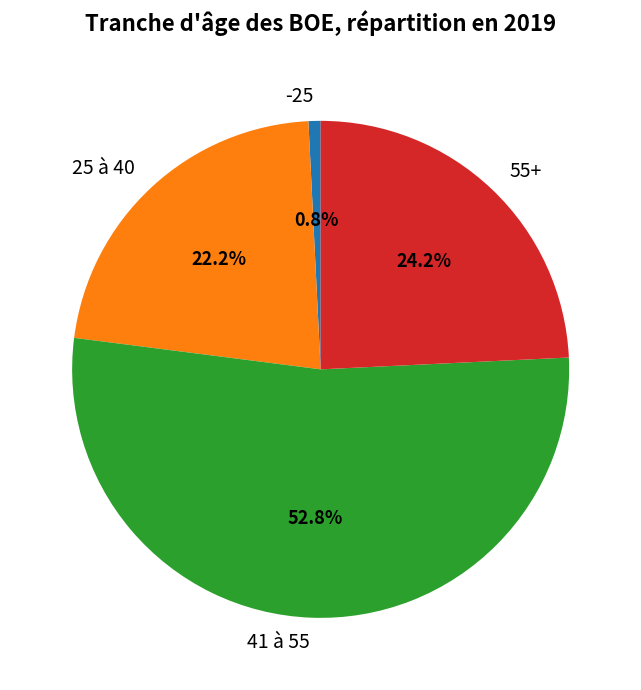

To the nearest percent, what portion does 25 à 40 represent?

22%